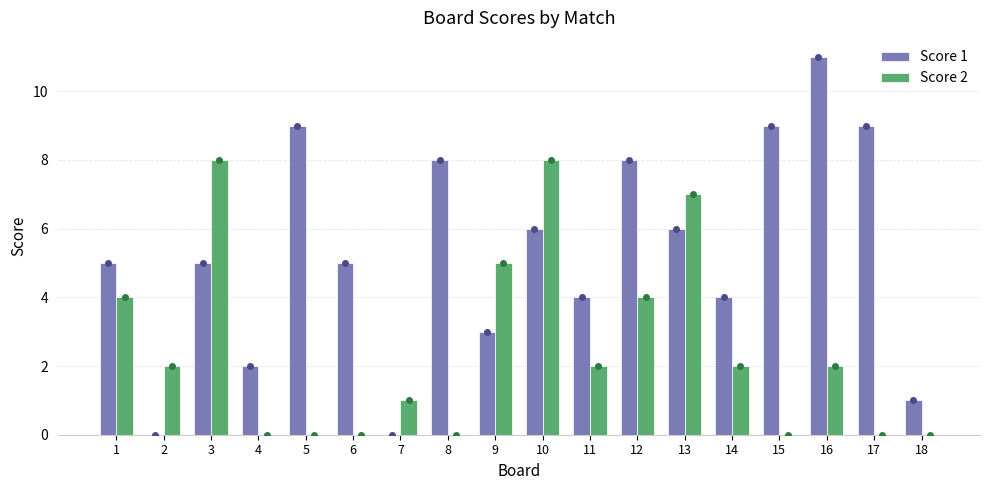

Between 5 and 8, which series saw the biggest shift?

Score 1